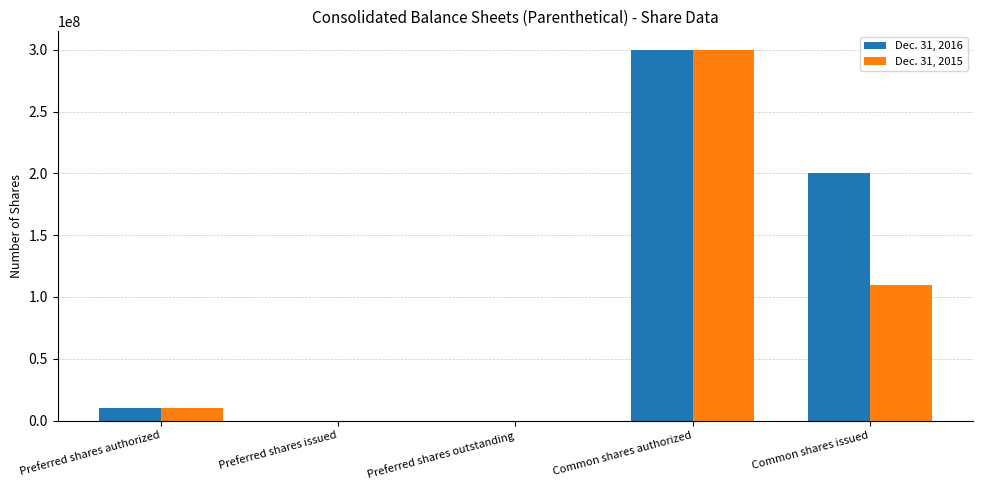

What is the total value across all series at Preferred shares authorized?

20000000